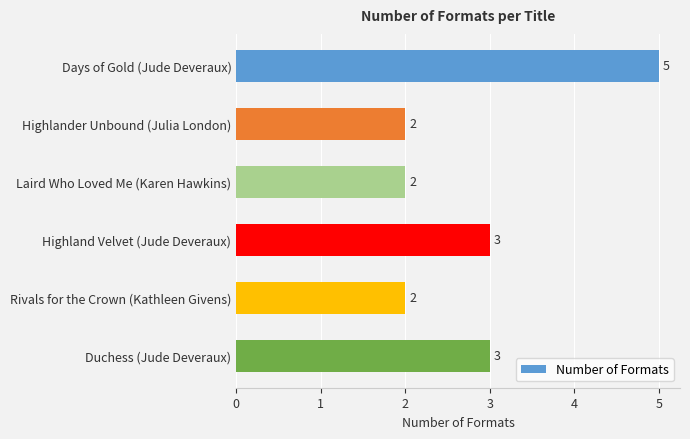

The chart shows a value of 5 at Duchess (Jude Deveraux). True or false?

False